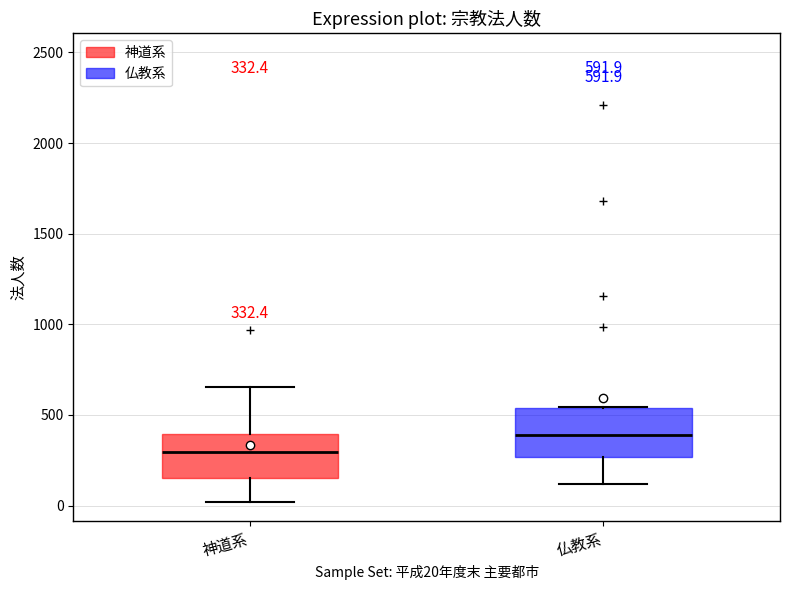

Which box's median line is the highest?

仏教系